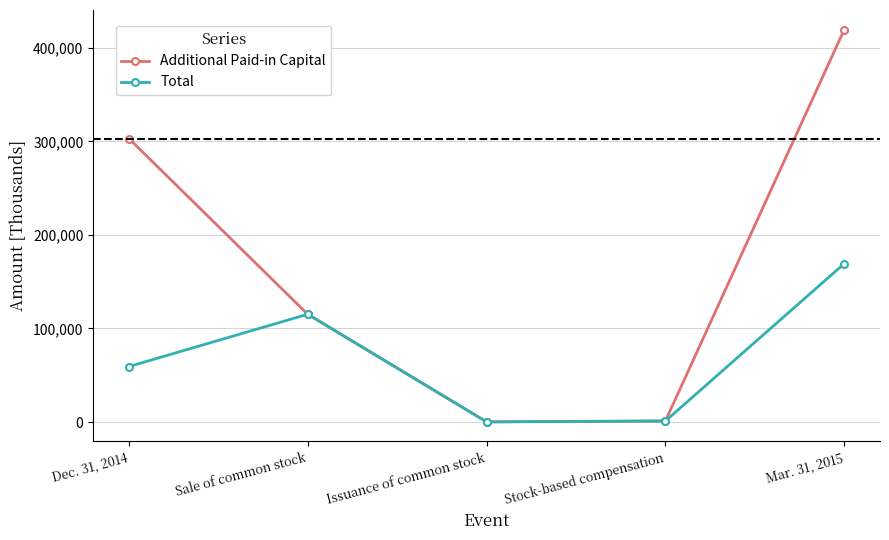

How many distinct data groups are displayed?

2